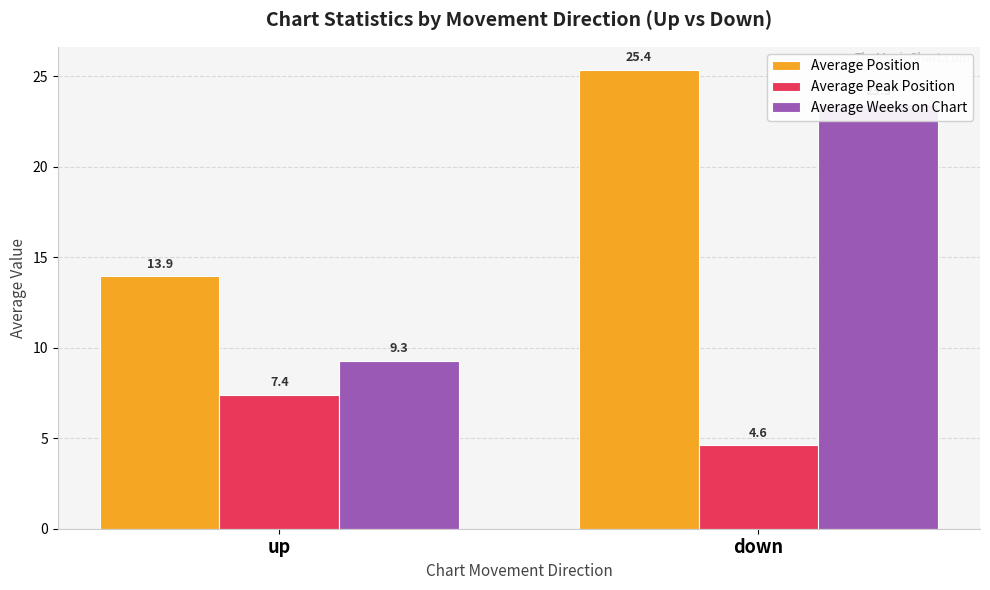

What is the sum of all Average Peak Position values?

12.0